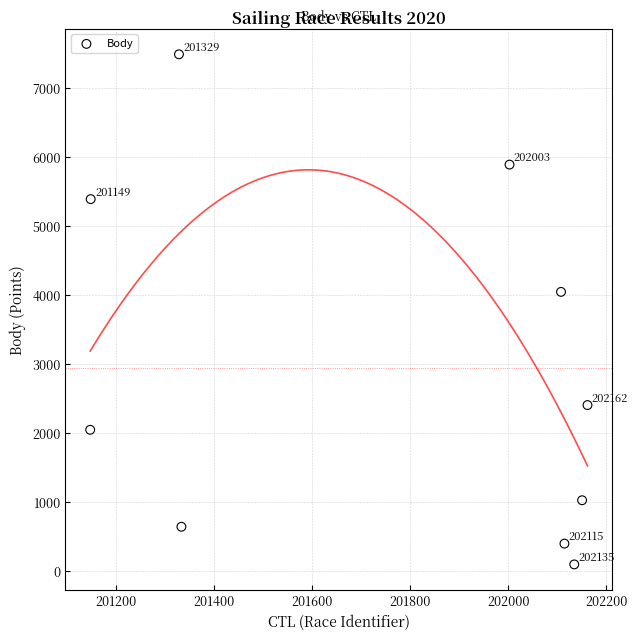

What is the range of Y values (max minus min)?

7386